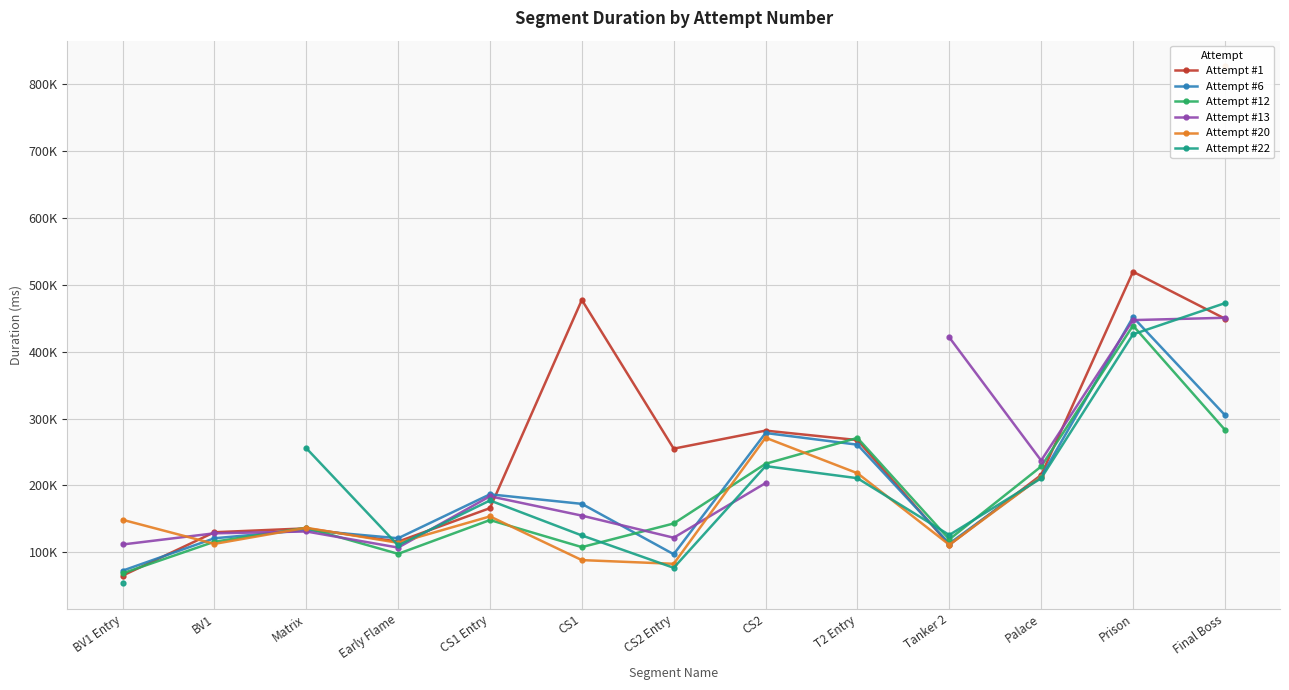

Is it true that Attempt #12 equals 47783.5 at BV1?

False